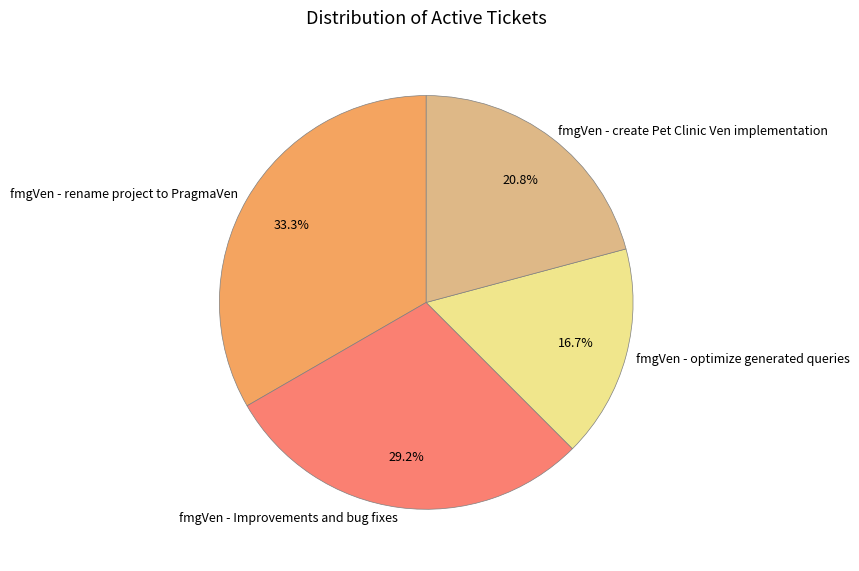

How much of the chart is everything except fmgVen - create Pet Clinic Ven implementation?

79.2%